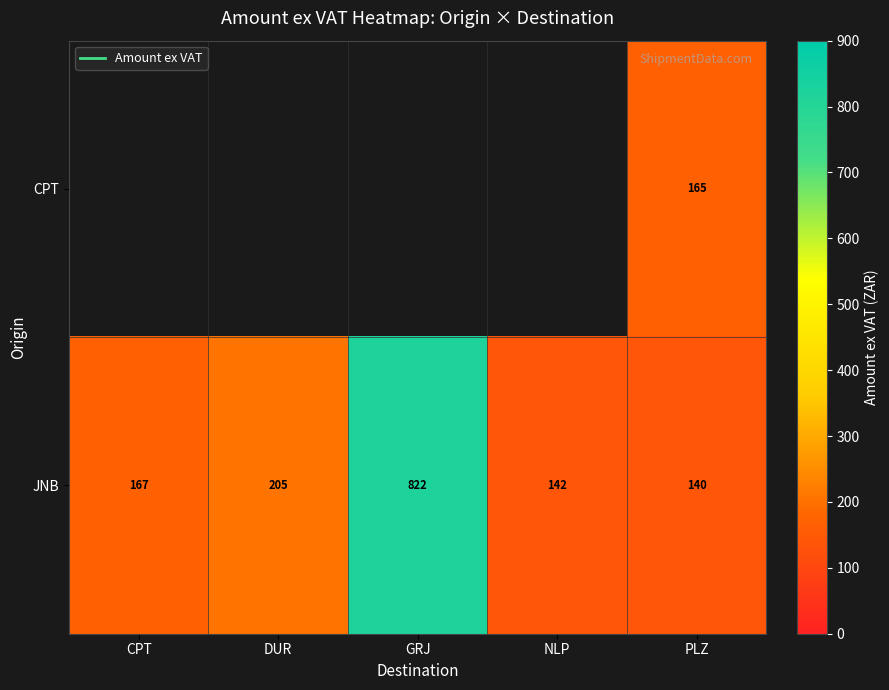

Rank the series by their average value, from lowest to highest.

CPT, JNB